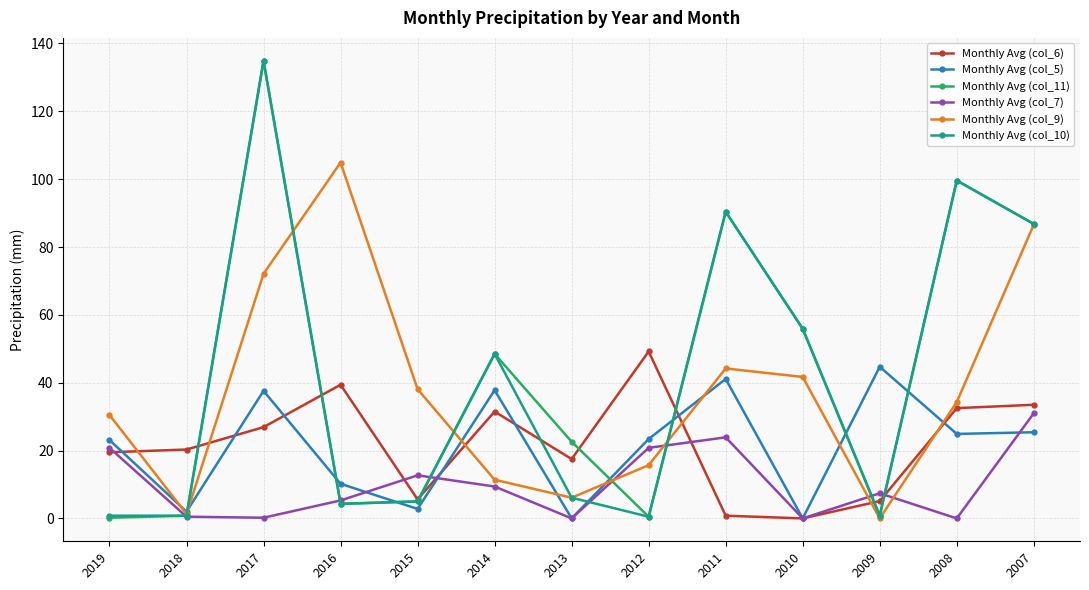

The Monthly Avg (col_7) series shows 20.1 at 2008. True or false?

False